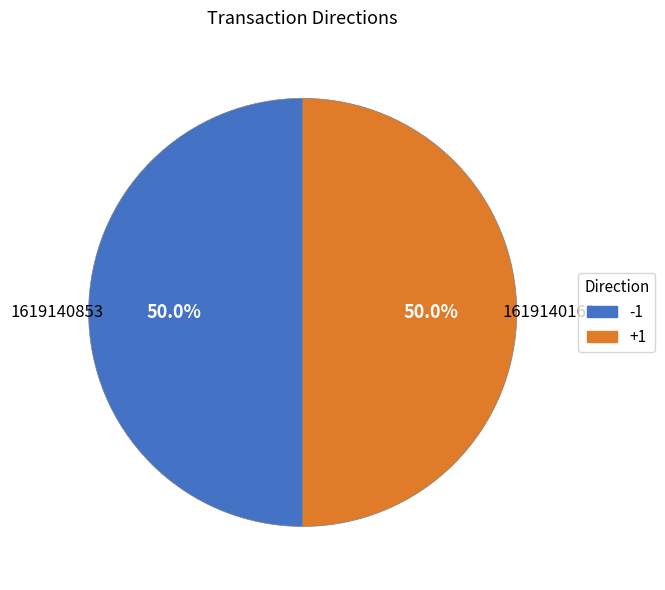

How many segments does this pie chart have?

2